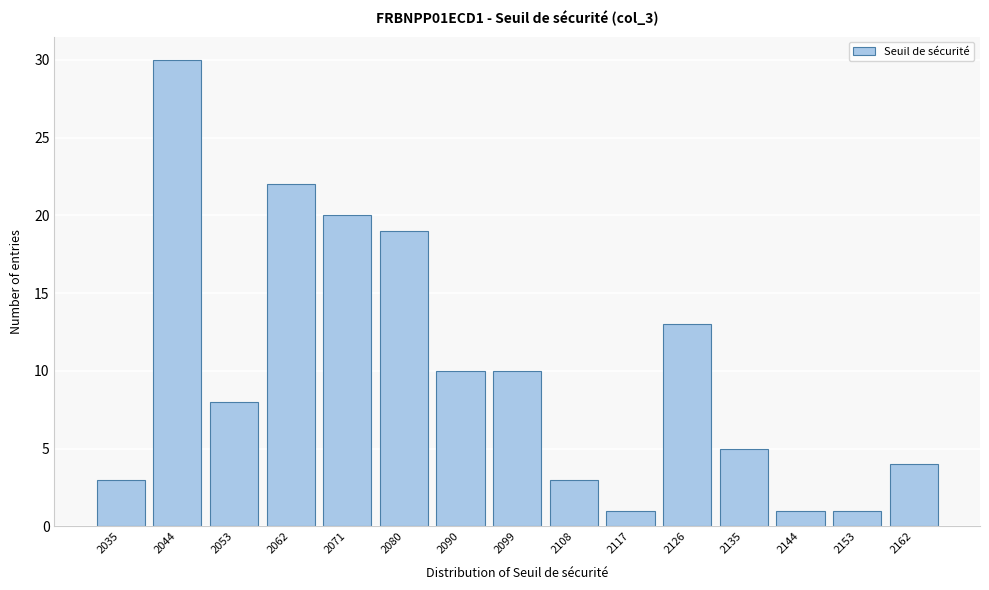

Reading right to left, transcribe all the data shown in this chart.

4	1	1	5	13	1	3	10	10	19	20	22	8	30	3